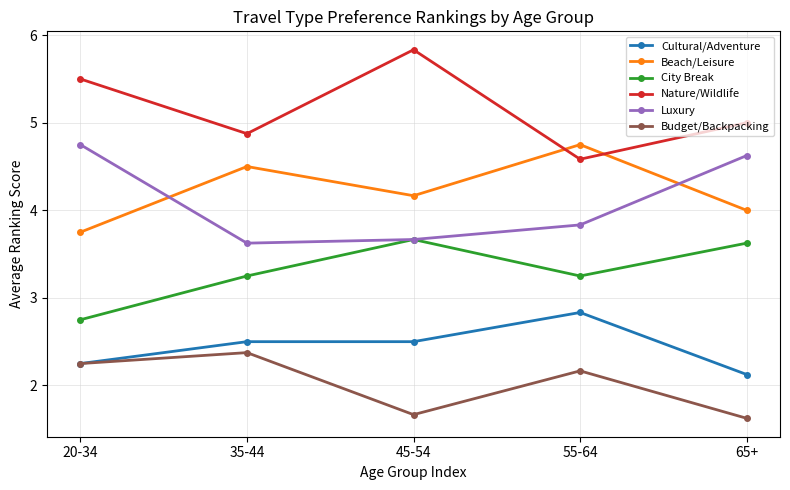

What are all the series names shown in the legend?

Cultural/Adventure, Beach/Leisure, City Break, Nature/Wildlife, Luxury, Budget/Backpacking